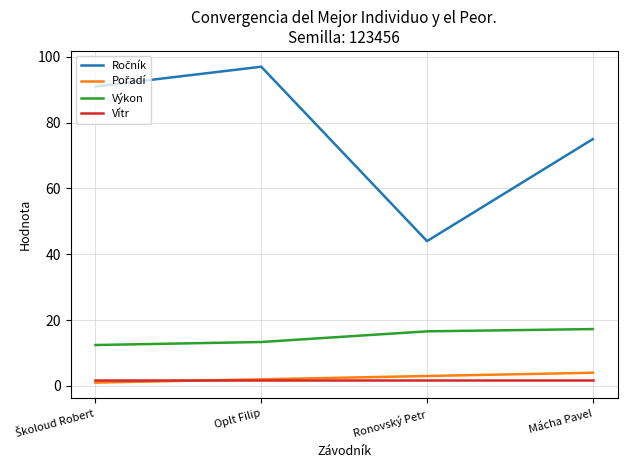

The value of Výkon at Mácha Pavel is 4.5. True or false?

False